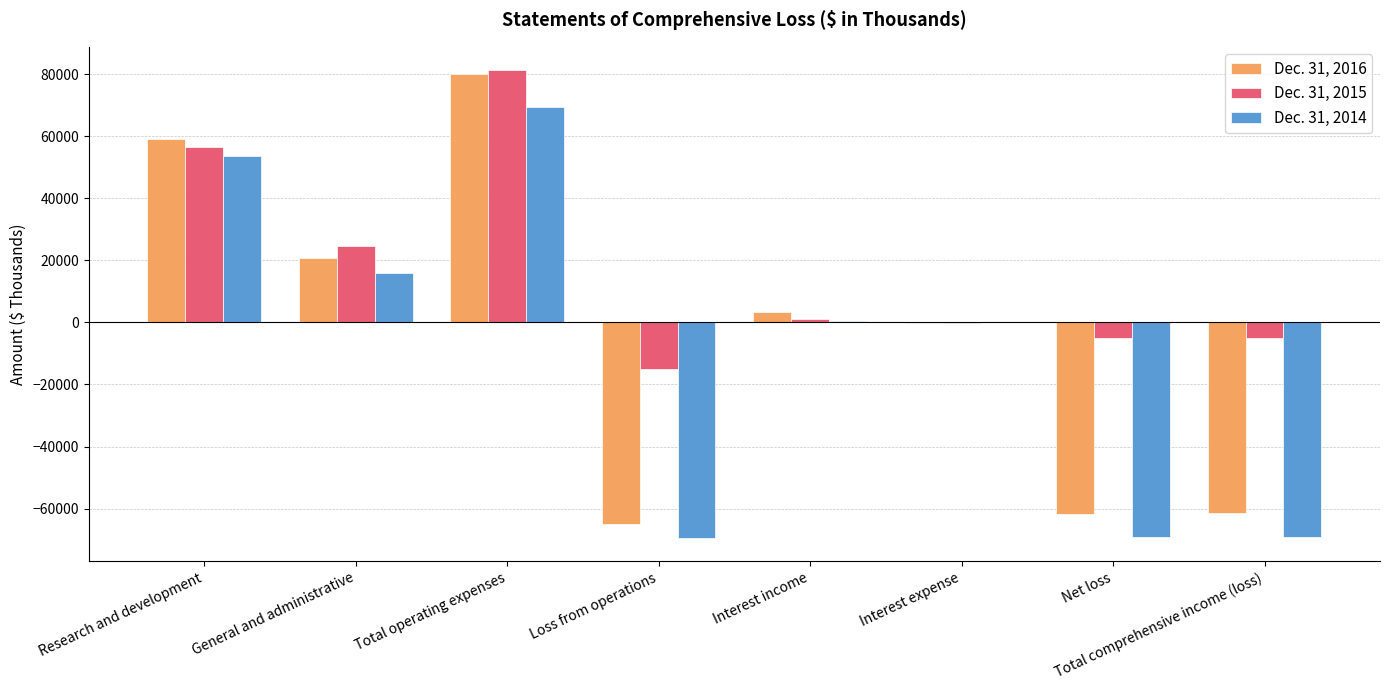

The Dec. 31, 2016 series shows 79865 at Total operating expenses. True or false?

True